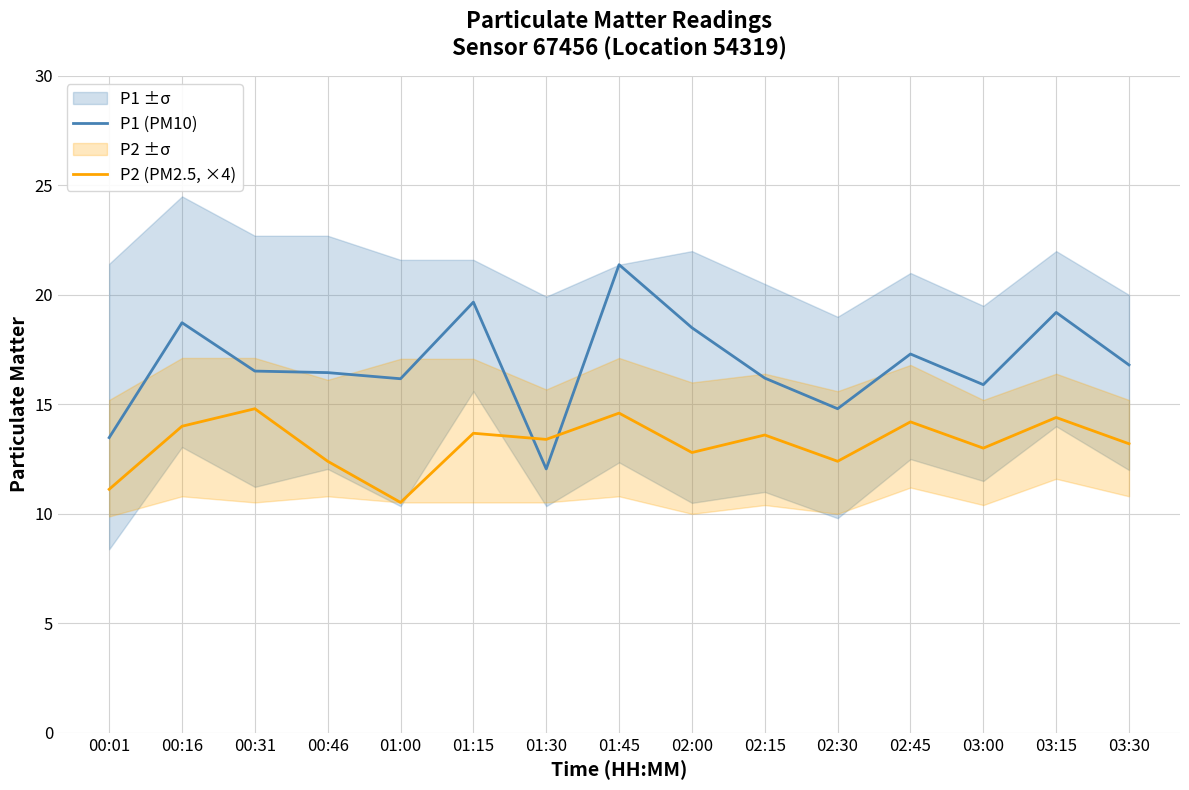

What is the difference between the maximum and second lowest values in the P1 (PM10) series?

7.9